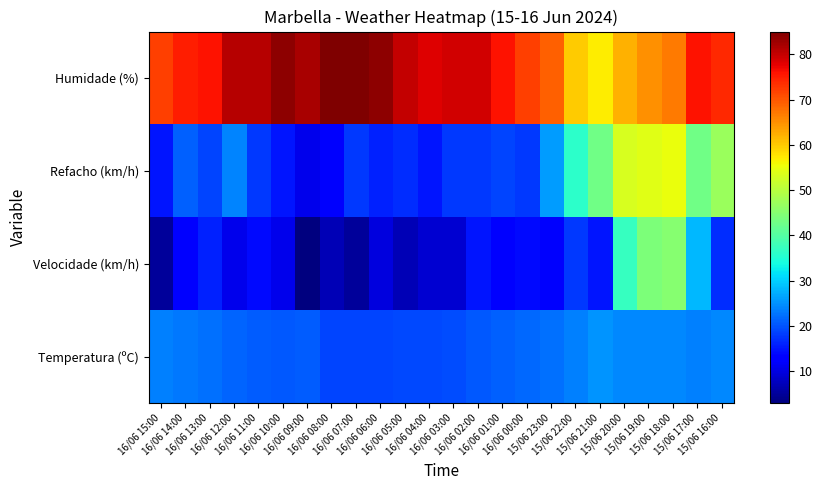

Reading left to right, extract all data points from this chart.

Temperatura (ºC): 16/06 15:00=23.8	16/06 14:00=23.1	16/06 13:00=22.4	16/06 12:00=21.4	16/06 11:00=20.7	16/06 10:00=20.3	16/06 09:00=20.9	16/06 08:00=19.0	16/06 07:00=18.9	16/06 06:00=19.0	16/06 05:00=19.3	16/06 04:00=19.3	16/06 03:00=19.5	16/06 02:00=20.5	16/06 01:00=21.2	16/06 00:00=21.8	15/06 23:00=22.4	15/06 22:00=23.8	15/06 21:00=25.3	15/06 20:00=24.4	15/06 19:00=24.3	15/06 18:00=24.4	15/06 17:00=23.6	15/06 16:00=24.3
Velocidade (km/h): 16/06 15:00=5.0	16/06 14:00=13.0	16/06 13:00=16.0	16/06 12:00=11.0	16/06 11:00=14.0	16/06 10:00=11.0	16/06 09:00=3.0	16/06 08:00=7.0	16/06 07:00=5.0	16/06 06:00=10.0	16/06 05:00=7.0	16/06 04:00=9.0	16/06 03:00=9.0	16/06 02:00=15.0	16/06 01:00=13.0	16/06 00:00=14.0	15/06 23:00=12.0	15/06 22:00=18.0	15/06 21:00=15.0	15/06 20:00=37.0	15/06 19:00=44.0	15/06 18:00=45.0	15/06 17:00=28.0	15/06 16:00=17.0
Refacho (km/h): 16/06 15:00=15.0	16/06 14:00=21.0	16/06 13:00=19.0	16/06 12:00=24.0	16/06 11:00=18.0	16/06 10:00=15.0	16/06 09:00=11.0	16/06 08:00=12.0	16/06 07:00=18.0	16/06 06:00=16.0	16/06 05:00=17.0	16/06 04:00=15.0	16/06 03:00=18.0	16/06 02:00=18.0	16/06 01:00=19.0	16/06 00:00=18.0	15/06 23:00=26.0	15/06 22:00=36.0	15/06 21:00=43.0	15/06 20:00=53.0	15/06 19:00=54.0	15/06 18:00=55.0	15/06 17:00=43.0	15/06 16:00=47.0
Humidade (%): 16/06 15:00=72.0	16/06 14:00=75.0	16/06 13:00=76.0	16/06 12:00=81.0	16/06 11:00=81.0	16/06 10:00=84.0	16/06 09:00=82.0	16/06 08:00=85.0	16/06 07:00=85.0	16/06 06:00=84.0	16/06 05:00=80.0	16/06 04:00=78.0	16/06 03:00=79.0	16/06 02:00=79.0	16/06 01:00=76.0	16/06 00:00=72.0	15/06 23:00=69.0	15/06 22:00=60.0	15/06 21:00=57.0	15/06 20:00=62.0	15/06 19:00=65.0	15/06 18:00=67.0	15/06 17:00=76.0	15/06 16:00=74.0